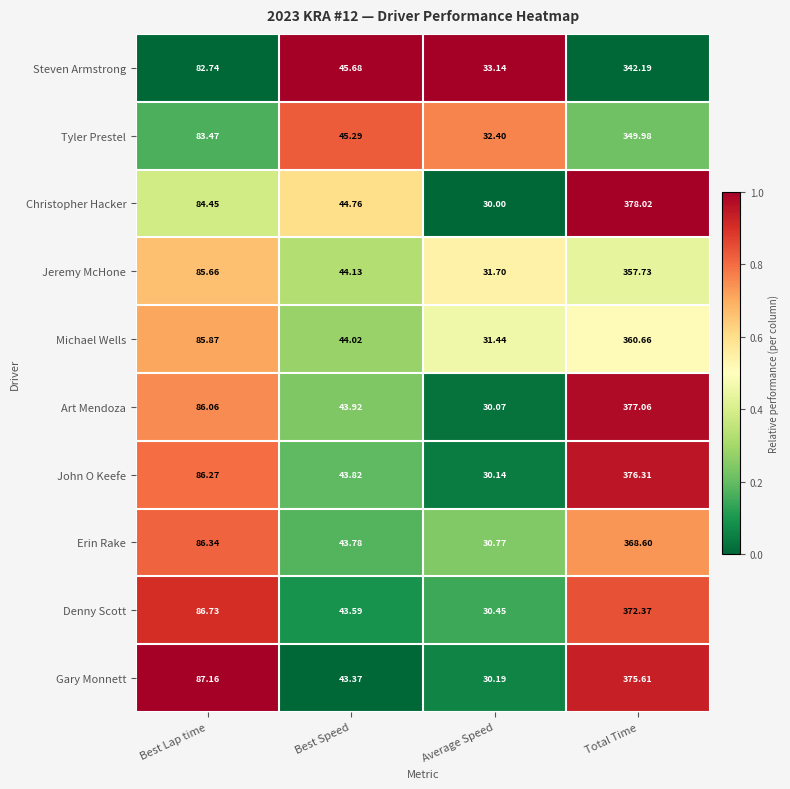

Is the value of Art Mendoza at Best Lap time greater than the value of John O Keefe at Average Speed?

Yes